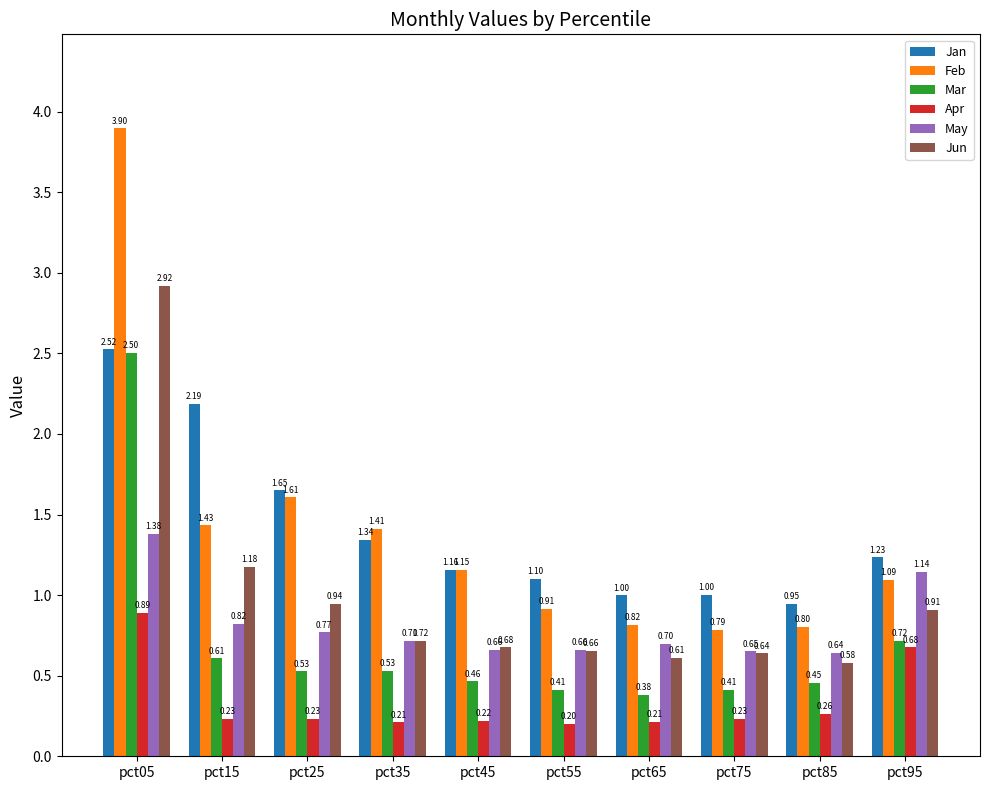

Which series has the largest range (max minus min)?

Feb